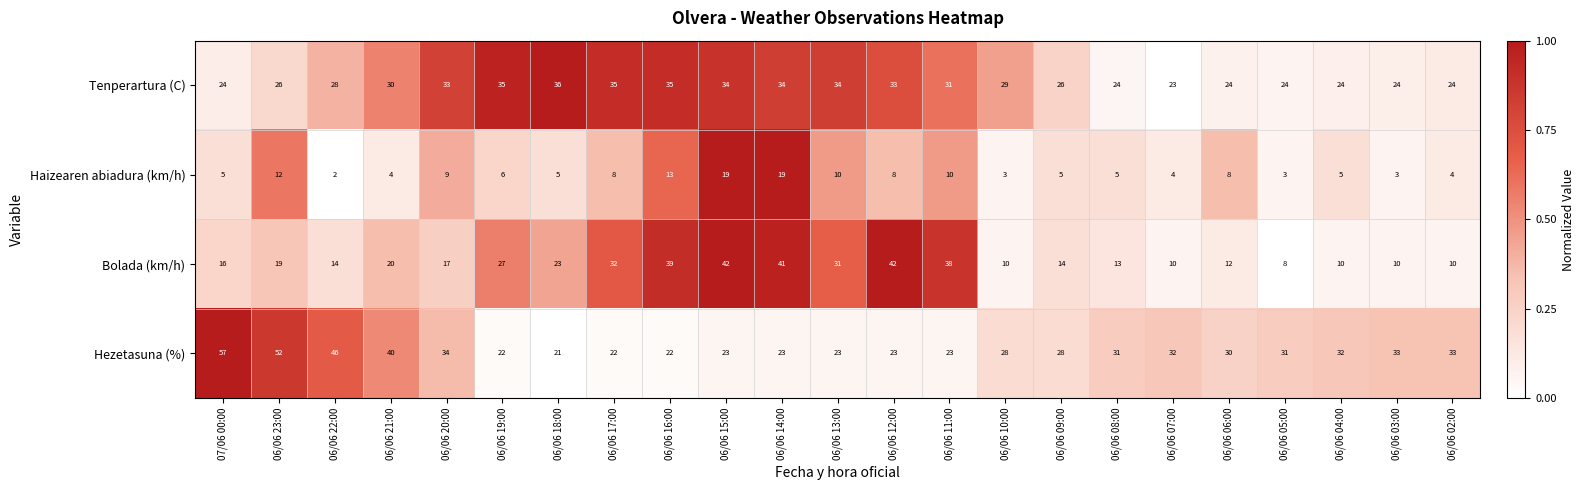

Which category has the lowest value across all series?

06/06 22:00